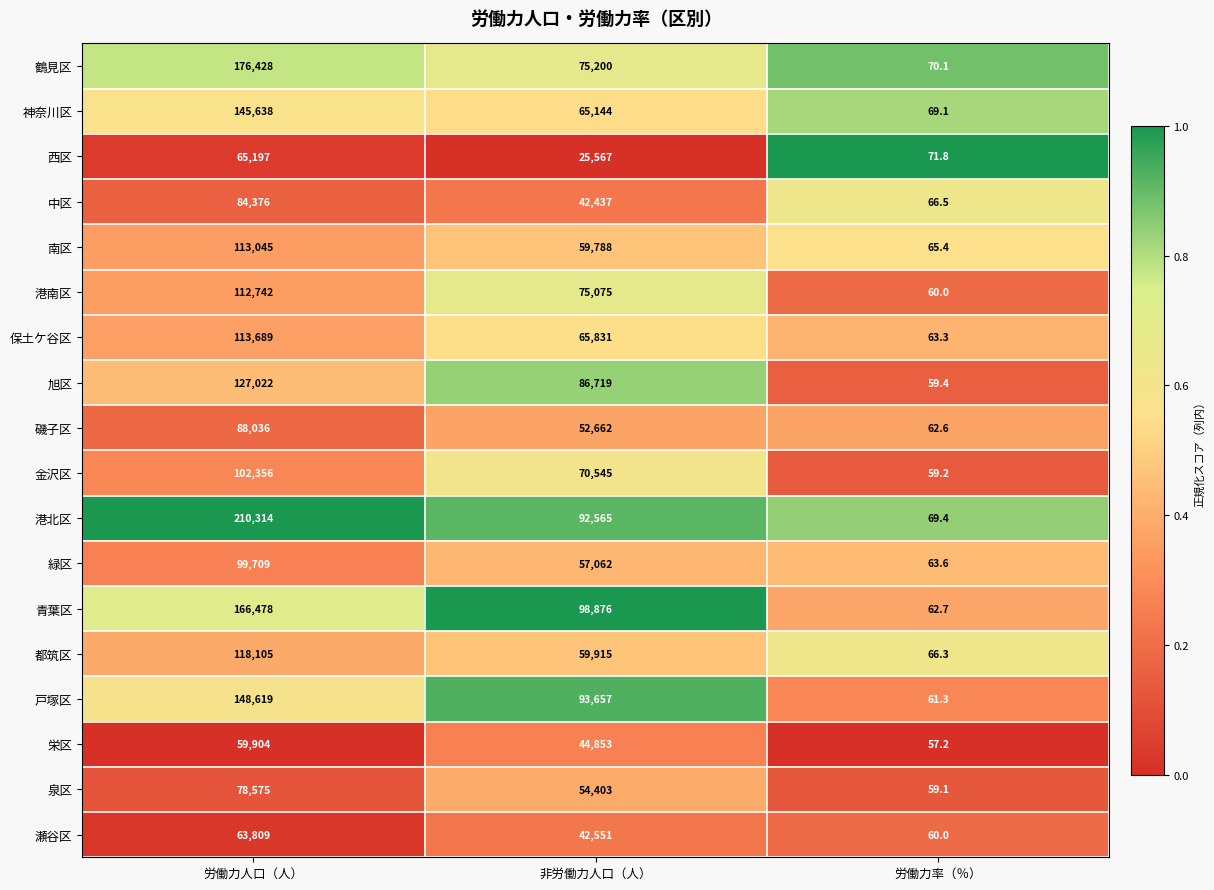

Between 労働力人口（人） and 労働力率（％）, which series saw the biggest shift?

港北区